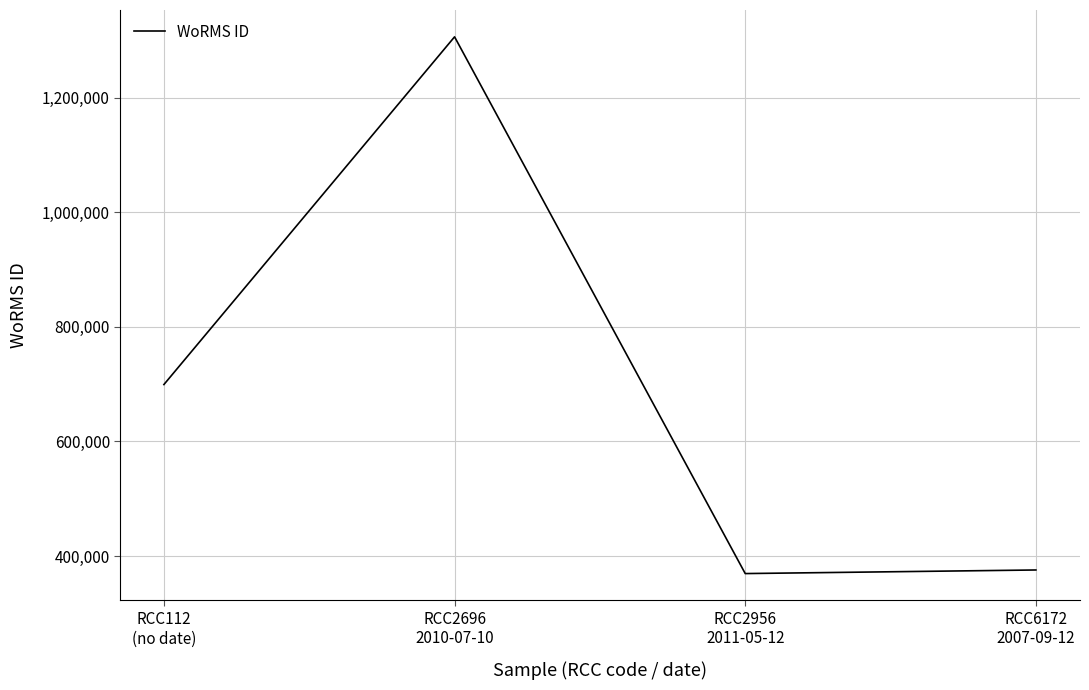

True or false: the data shows 699402 at RCC112
(no date).

True